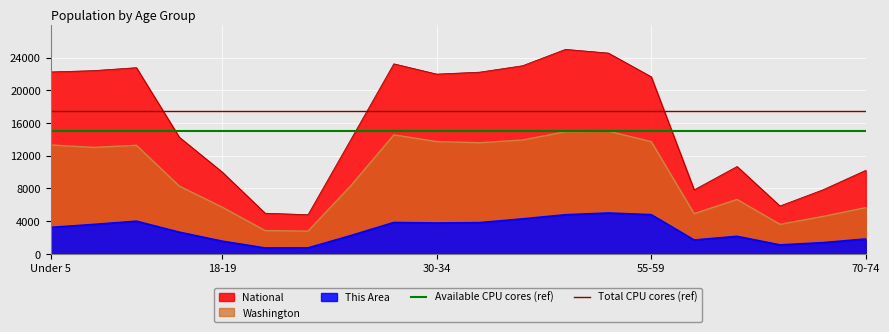

What is the difference between the highest and lowest values at 18-19?

2500